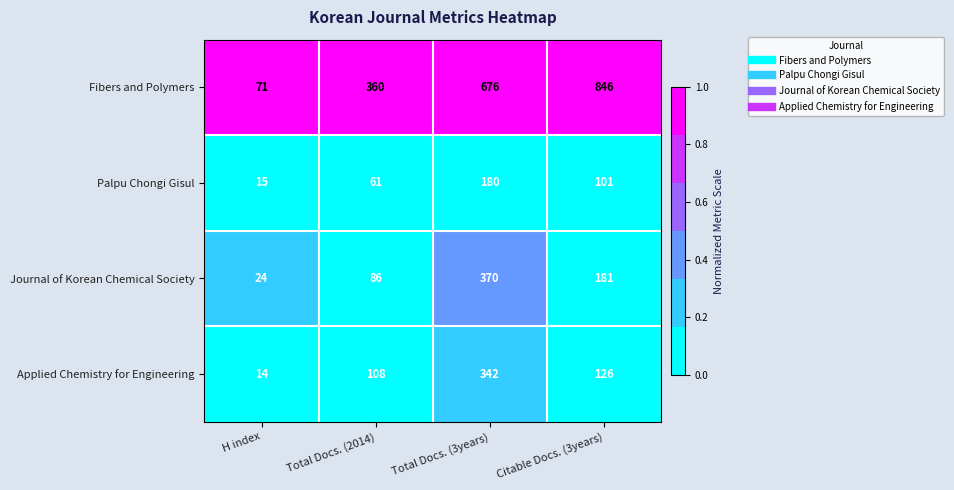

List the series in order of their peak value, highest first.

Fibers and Polymers, Journal of Korean Chemical Society, Applied Chemistry for Engineering, Palpu Chongi Gisul